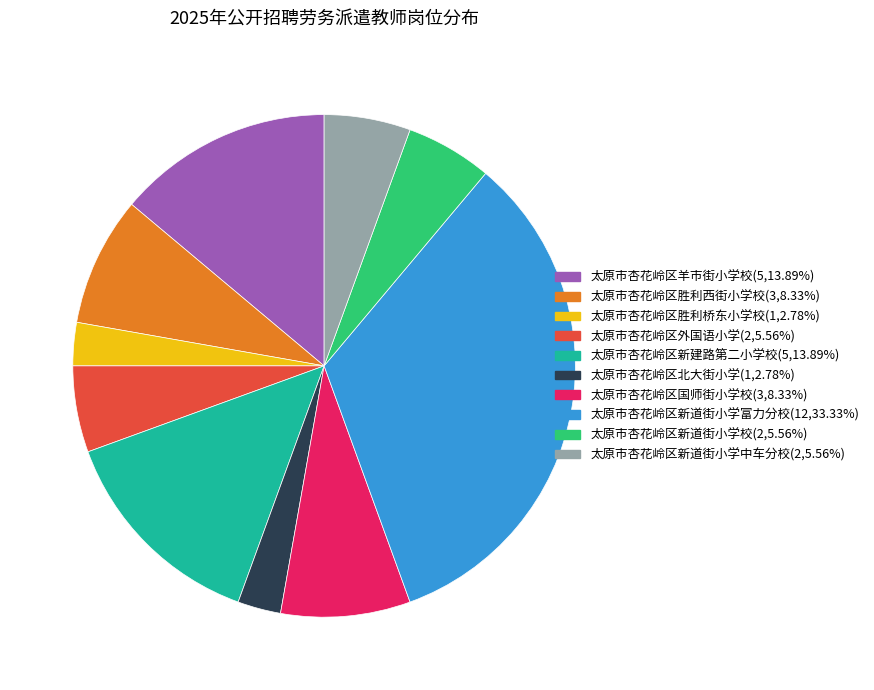

Is the sum of 太原市杏花岭区国师街小学校 and 太原市杏花岭区胜利桥东小学校 greater than half?

No